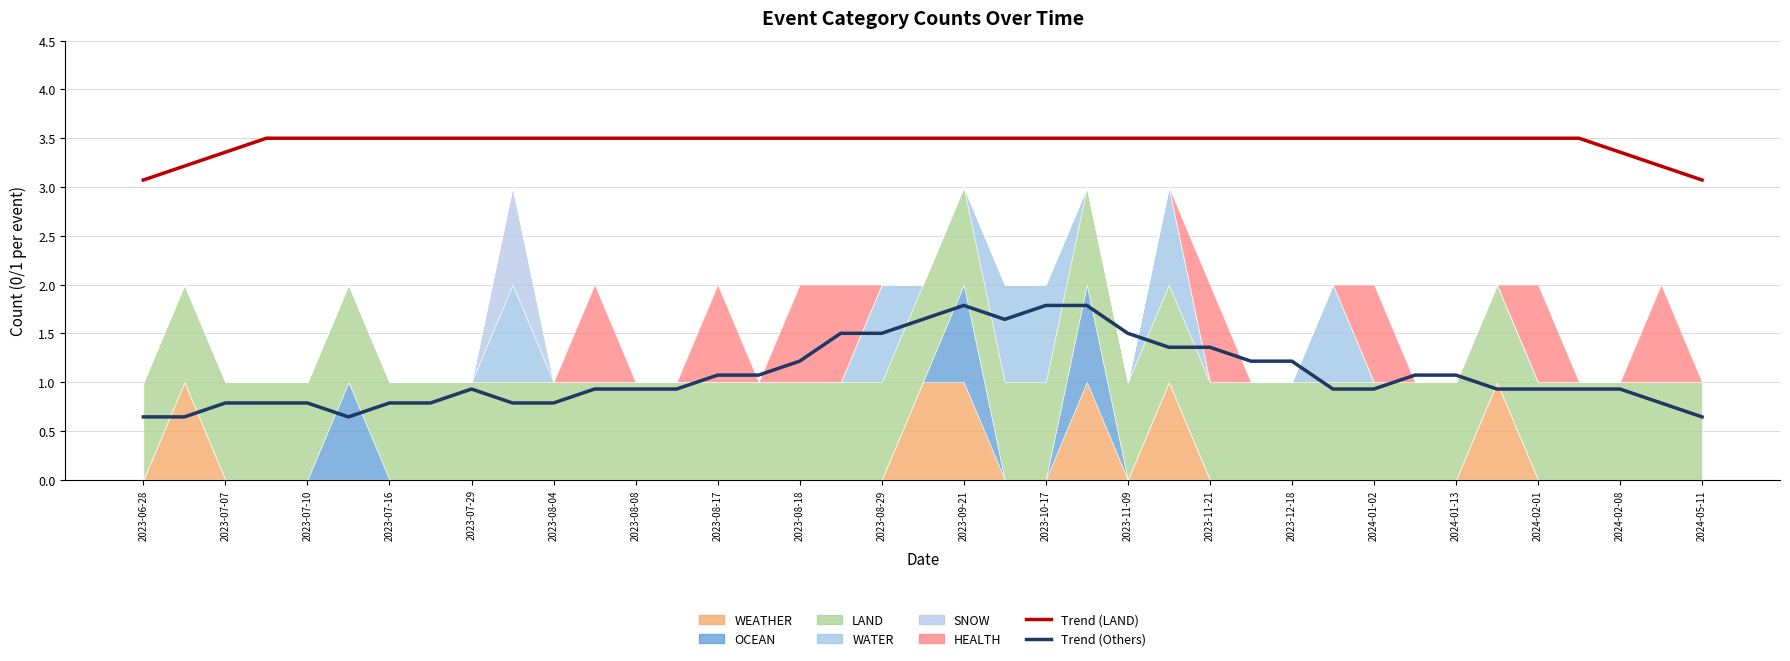

Which series has the largest total across all categories?

Trend (LAND)